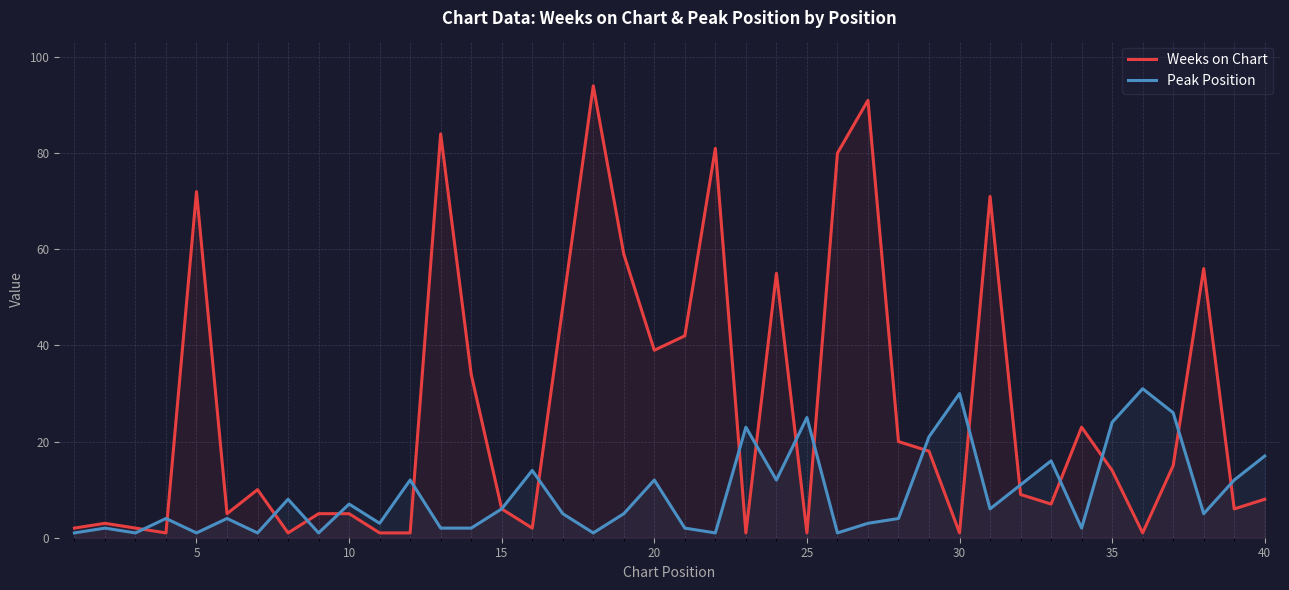

Which series has the largest total across all categories?

Weeks on Chart